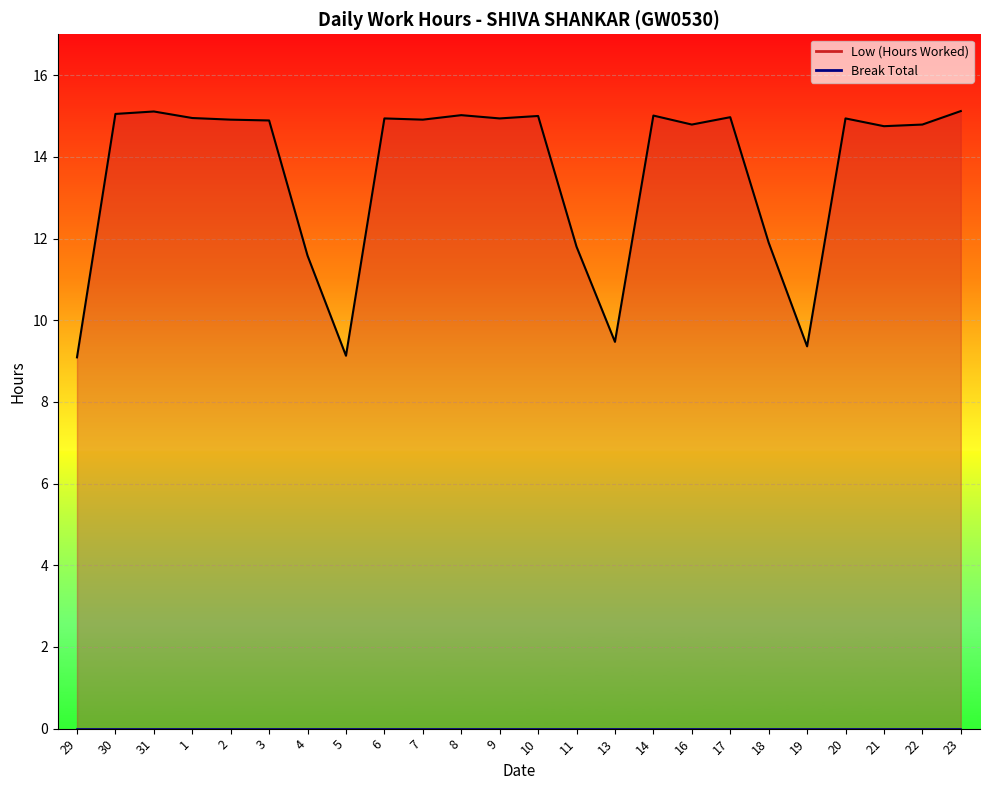

What is the sum of the values at 22 and 7?

29.7